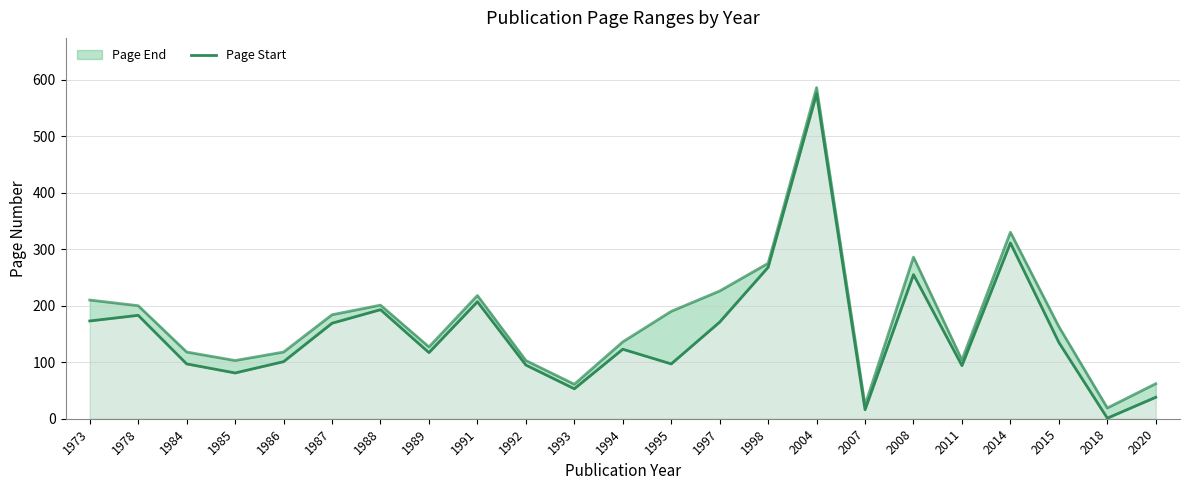

Read the value at 1988, to the nearest 10.

190